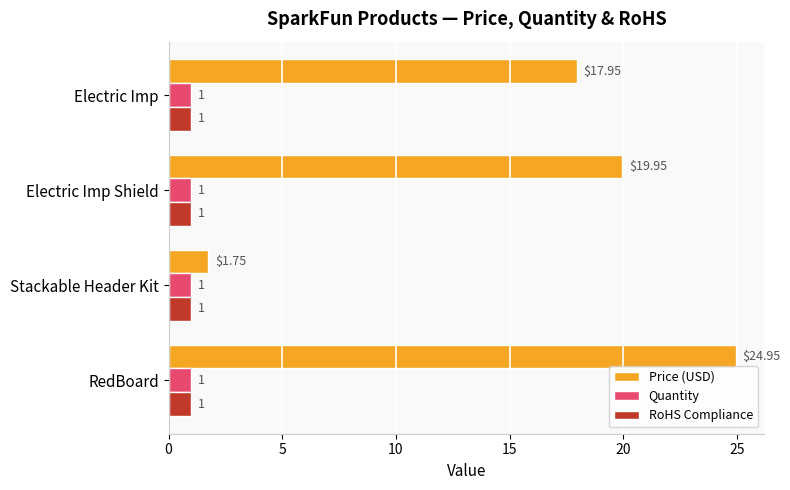

At which label is Price (USD) closest to 13?

Electric Imp